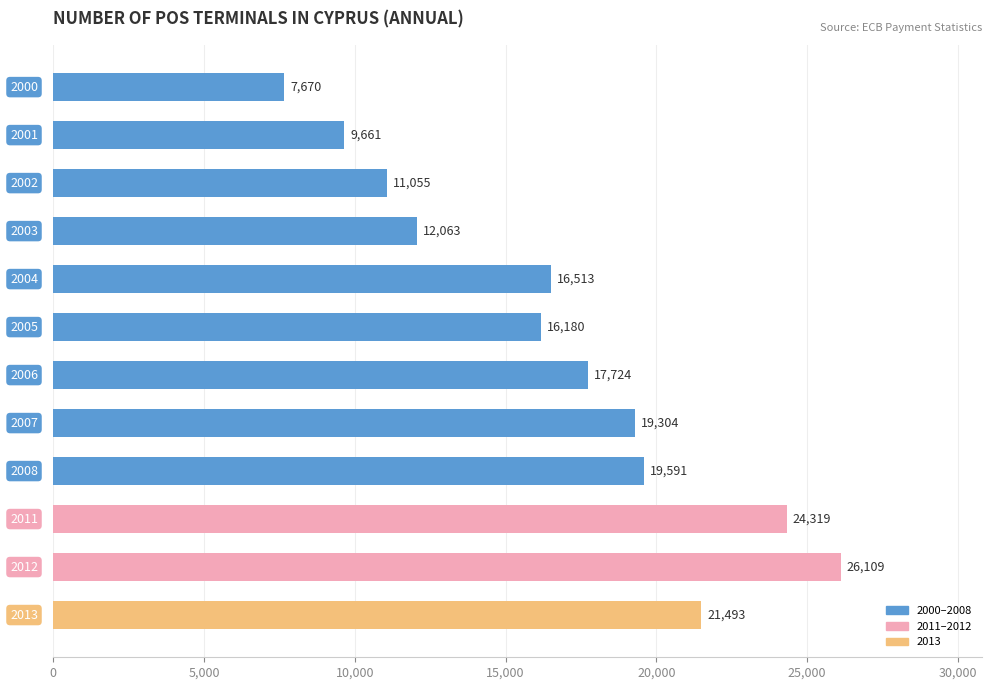

Are the bars grouped side by side (vs. stacked)?

No